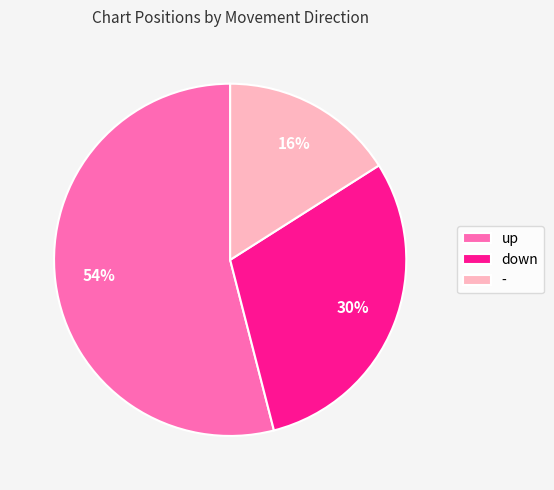

To the nearest percent, what is the difference between the largest and smallest slice percentages?

38%